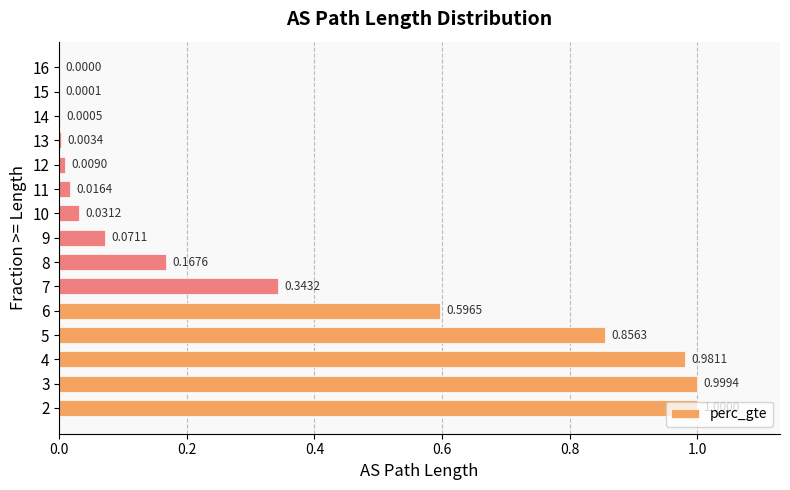

Are the bars grouped side by side (vs. stacked)?

No